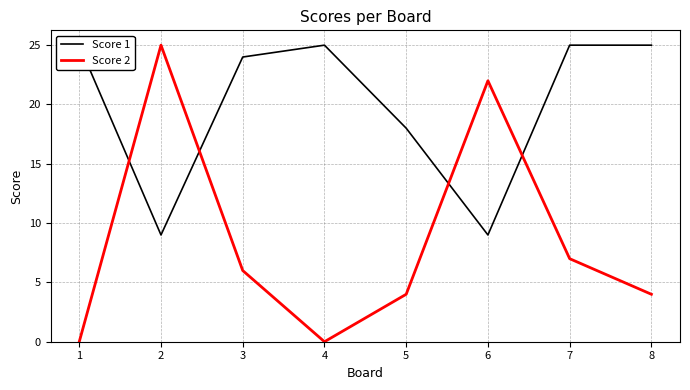

How many lines are shown in the chart?

2